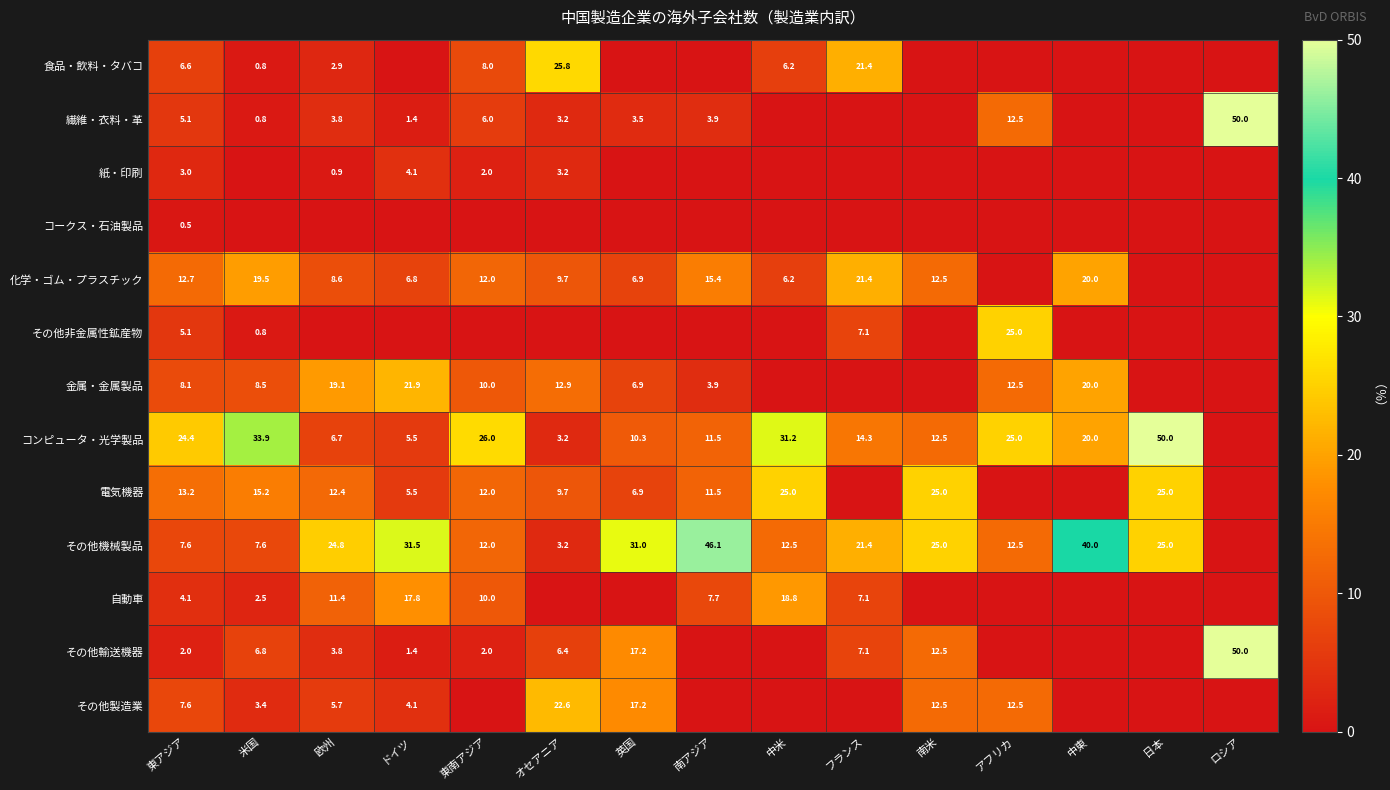

What is the spread (max minus min) of values at 東アジア?

23.9